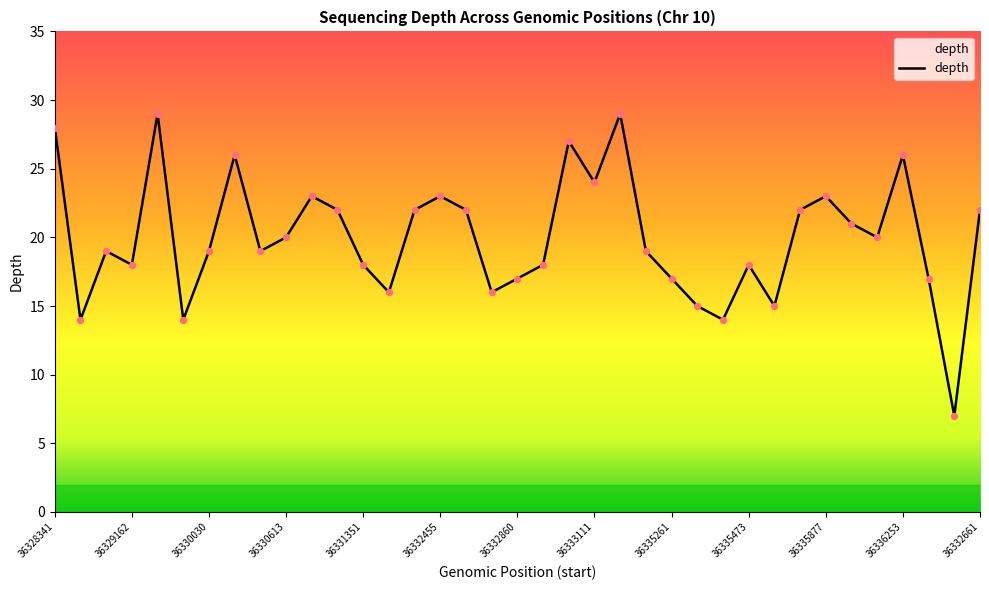

What is the difference between the maximum and minimum values?

22